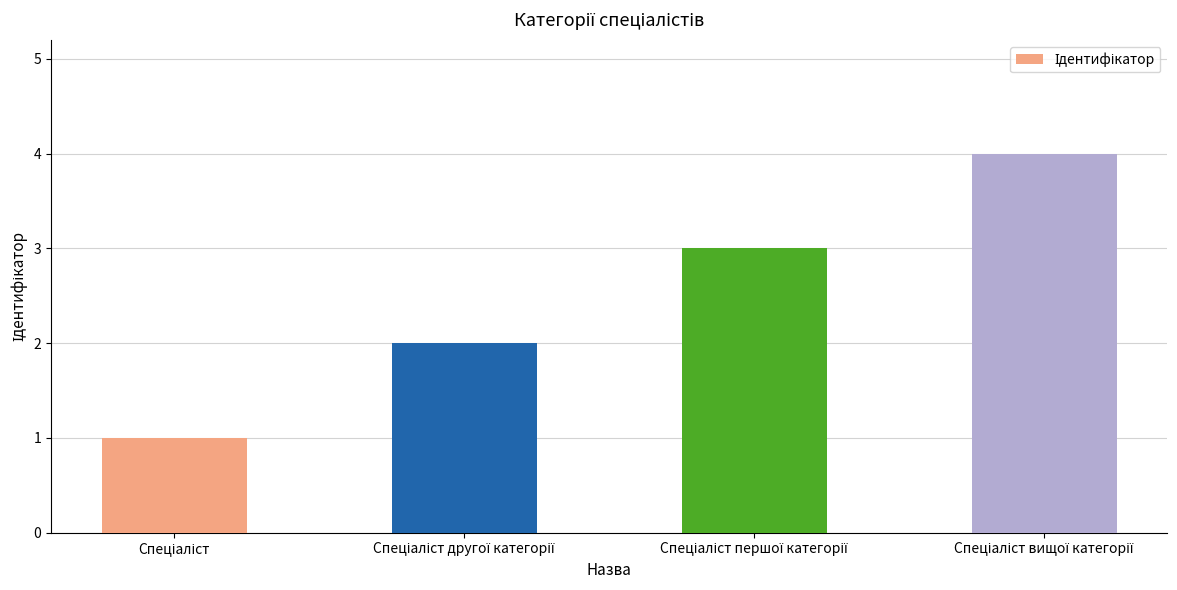

Reading left to right, what are all the values shown in this chart?

1	2	3	4